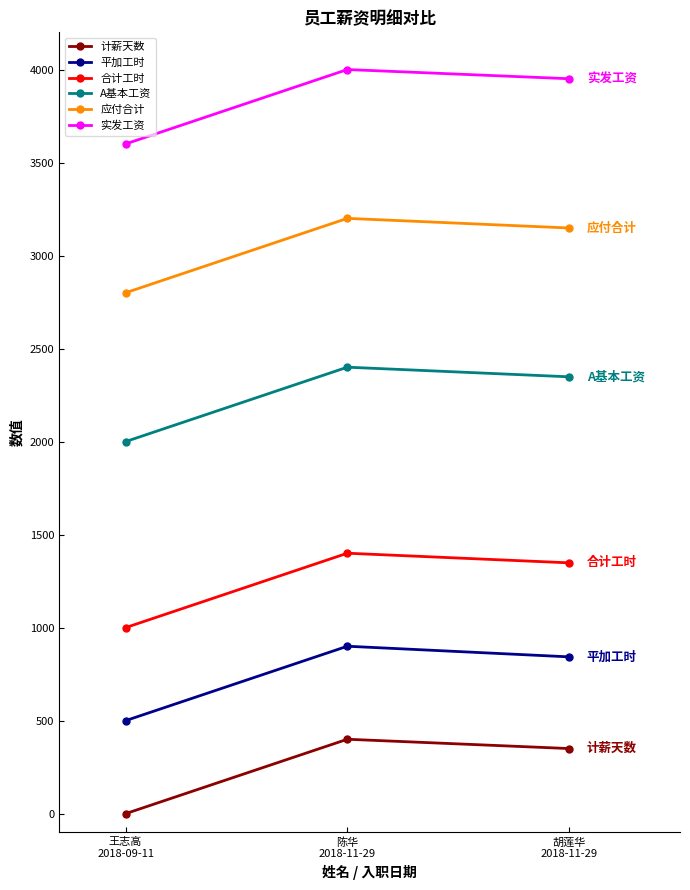

At how many categories does at least one series exceed 2918?

3